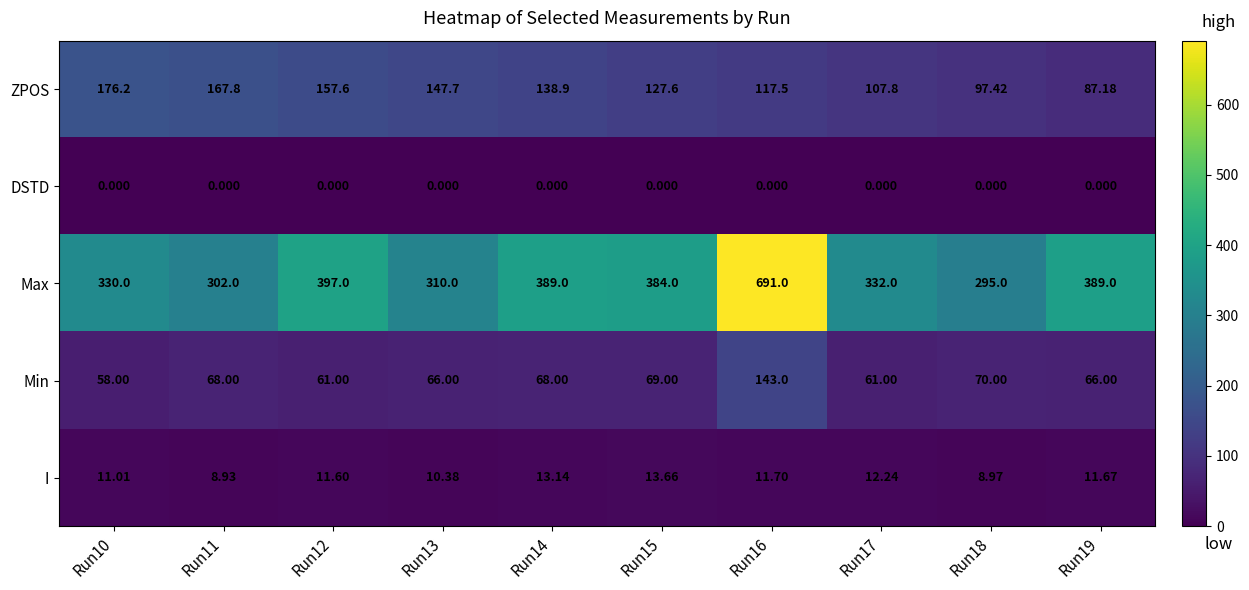

Which series has the largest range (max minus min)?

Max